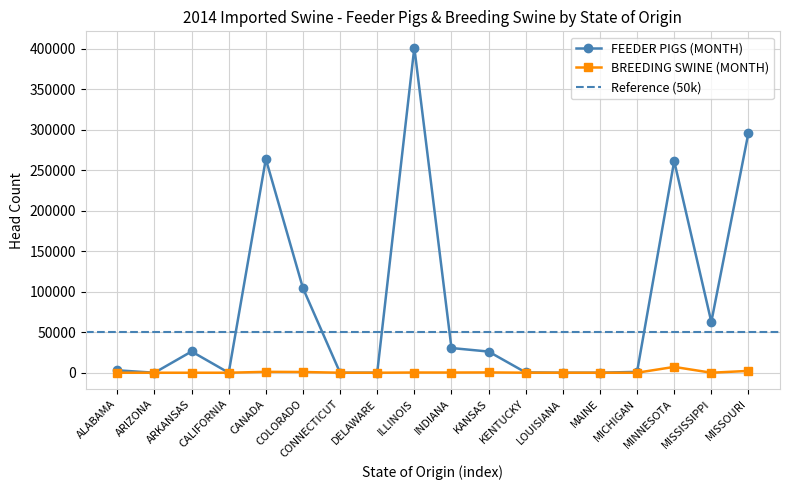

Which series has the largest range (max minus min)?

FEEDER PIGS (MONTH)